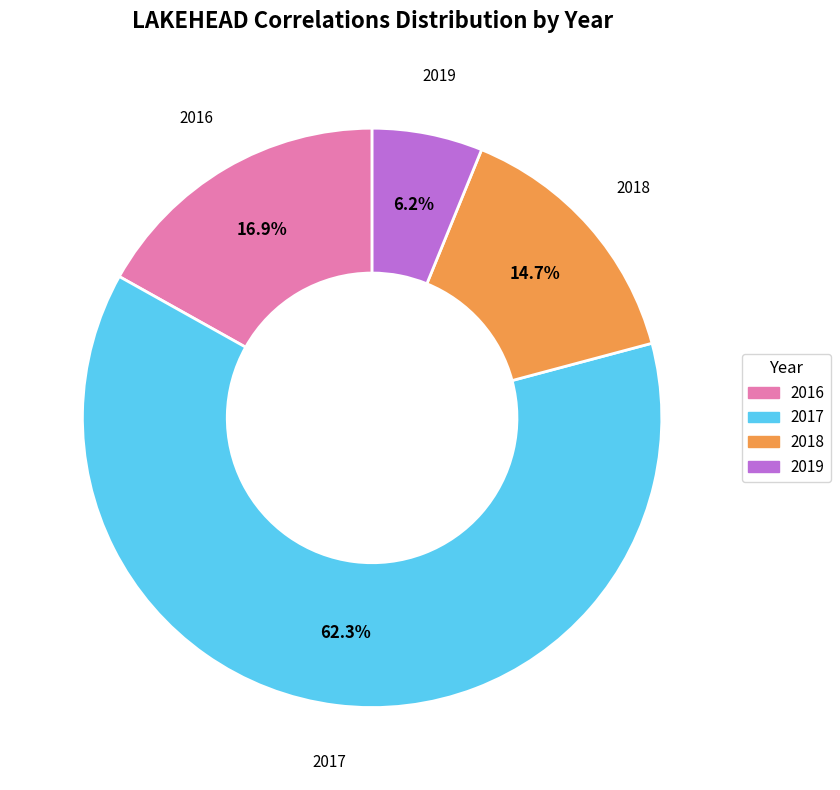

How many segments does this pie chart have?

4